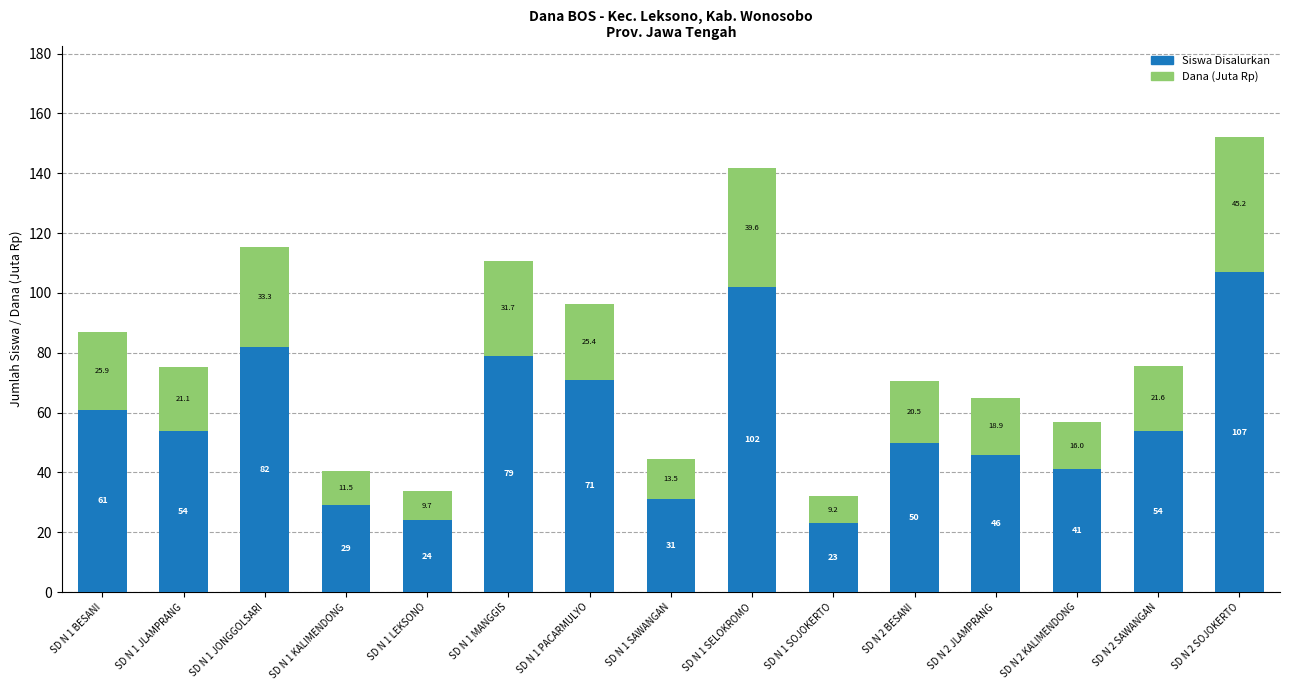

Reading left to right, list the values for the Siswa Disalurkan series.

61.0	54.0	82.0	29.0	24.0	79.0	71.0	31.0	102.0	23.0	50.0	46.0	41.0	54.0	107.0